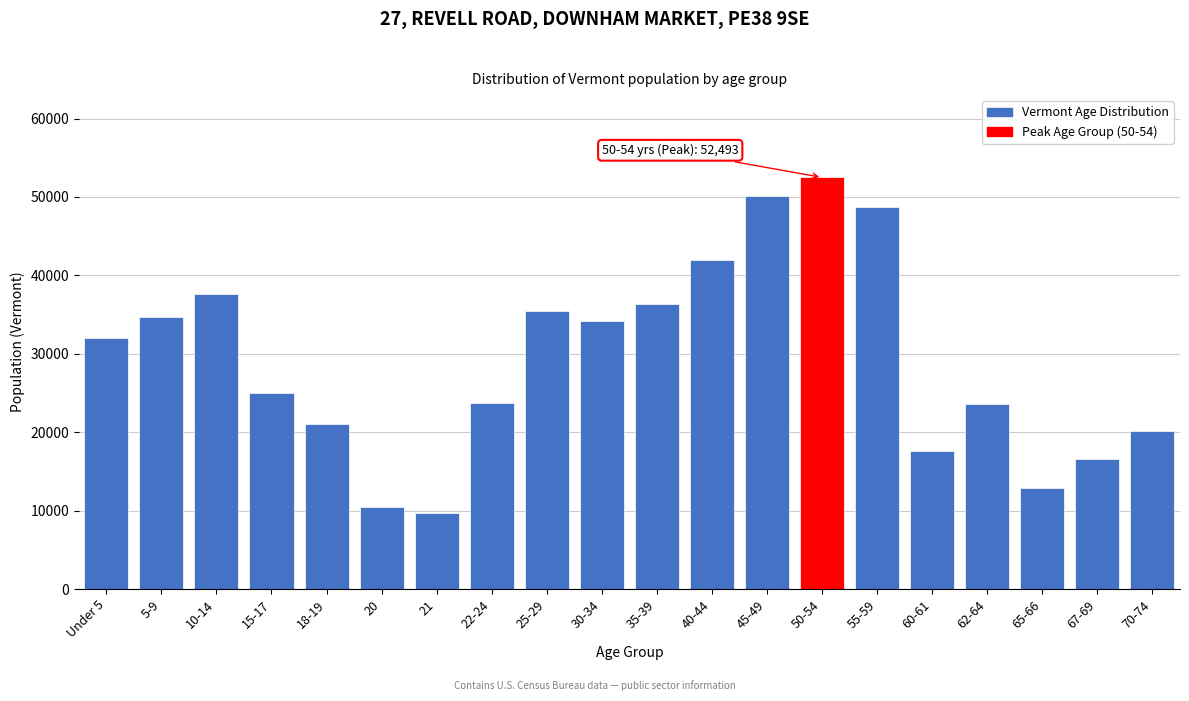

What is the ratio of the value at 70-74 to the value at 30-34?

0.6